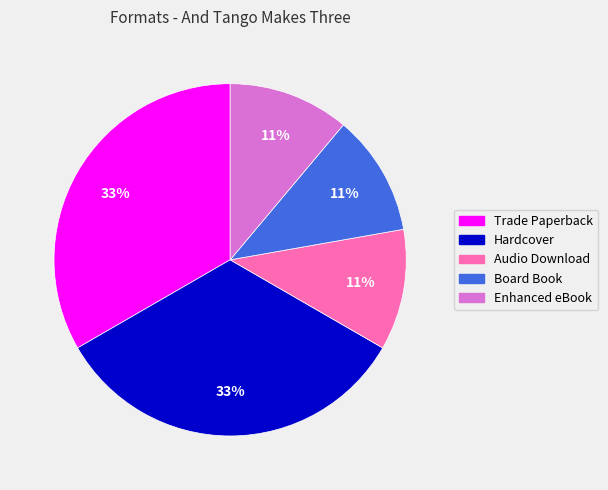

The Hardcover slice represents 47% of the pie. True or false?

False